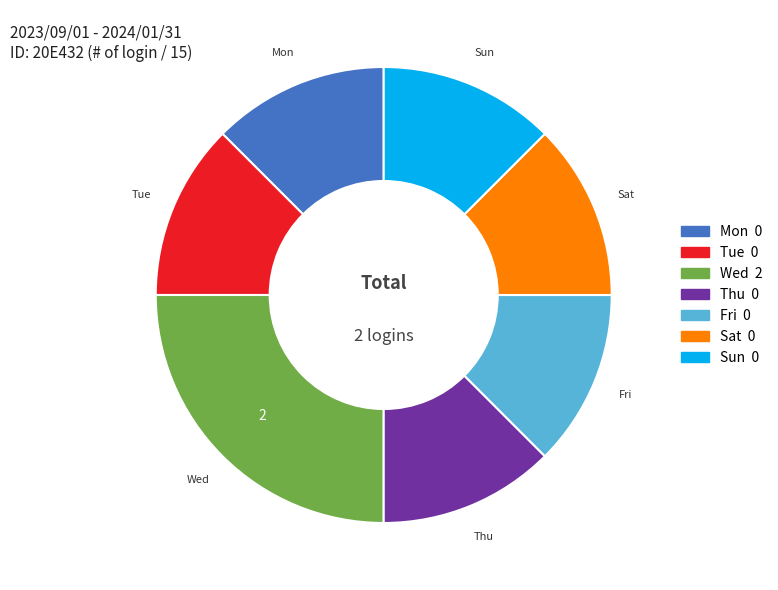

Approximately how many times larger is the value at Fri compared to Wed?

0.5